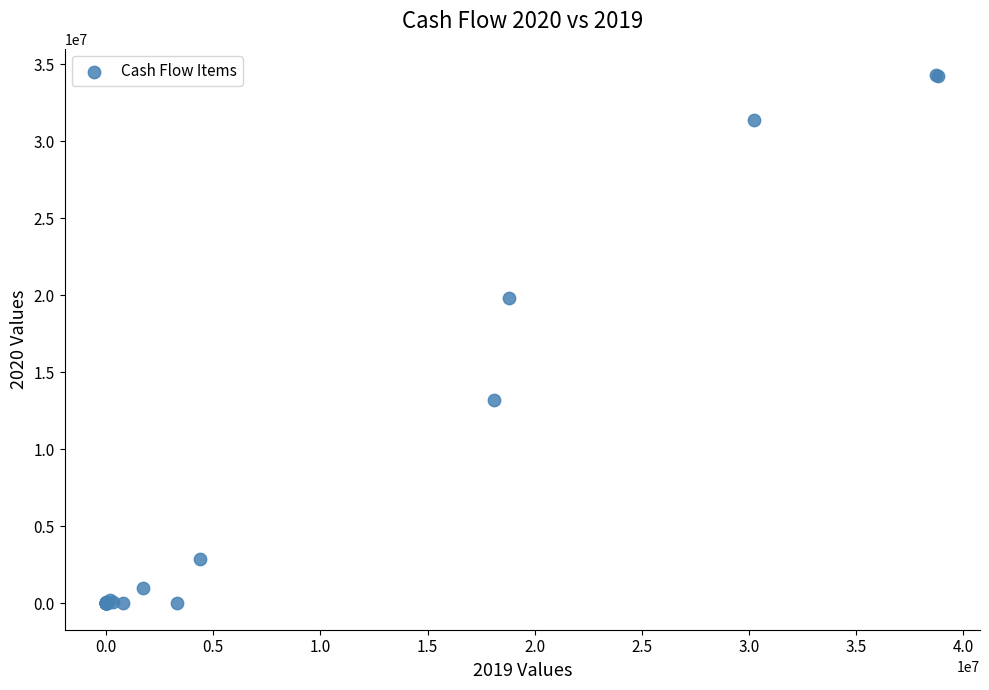

What Y value in the scatter plot is closest to 17144625?

19836502.8